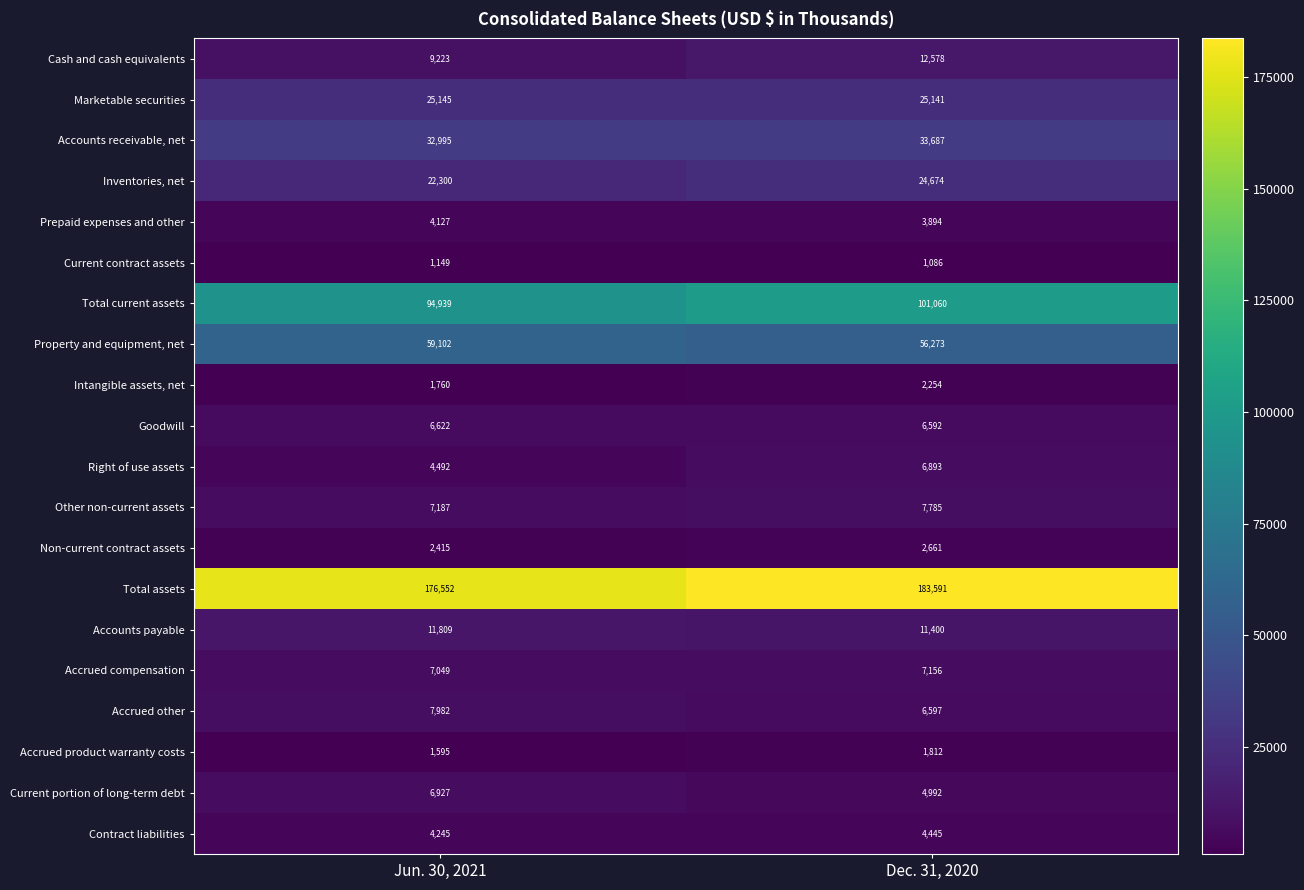

List the series in order of their peak value, lowest first.

Current contract assets, Accrued product warranty costs, Intangible assets, net, Non-current contract assets, Prepaid expenses and other, Contract liabilities, Goodwill, Right of use assets, Current portion of long-term debt, Accrued compensation, Other non-current assets, Accrued other, Accounts payable, Cash and cash equivalents, Inventories, net, Marketable securities, Accounts receivable, net, Property and equipment, net, Total current assets, Total assets